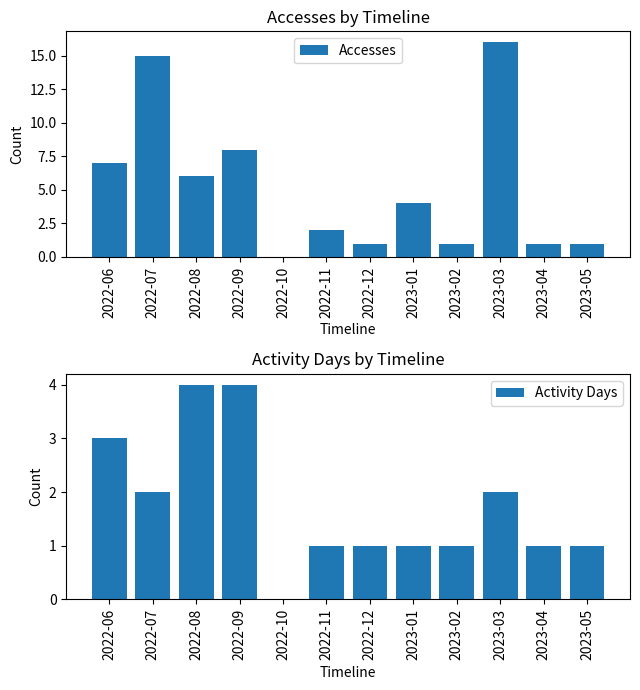

How many series are shown in this chart?

2